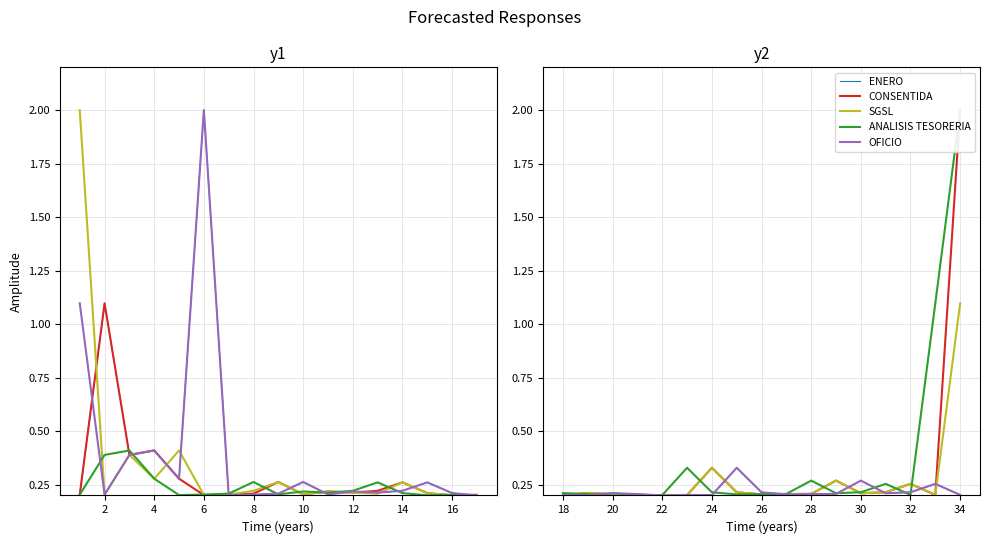

The value of CONSENTIDA at 2 is 0.4. True or false?

False